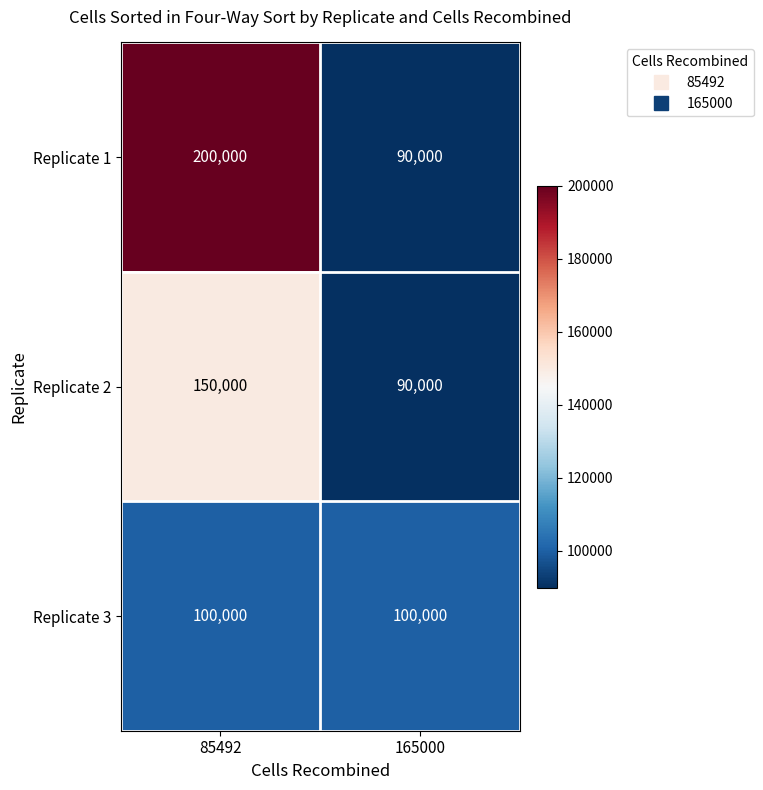

What is the smallest value displayed?

90000